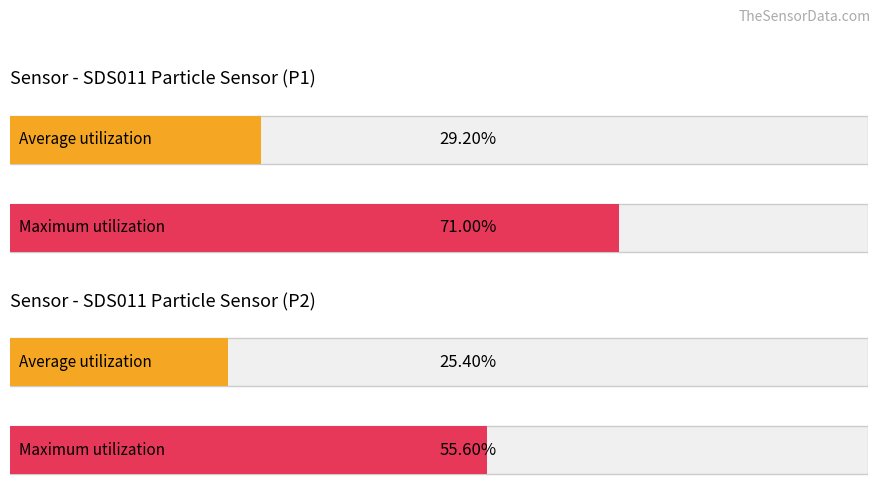

The SDS_P1 series shows 1.1 at 00:40. True or false?

False